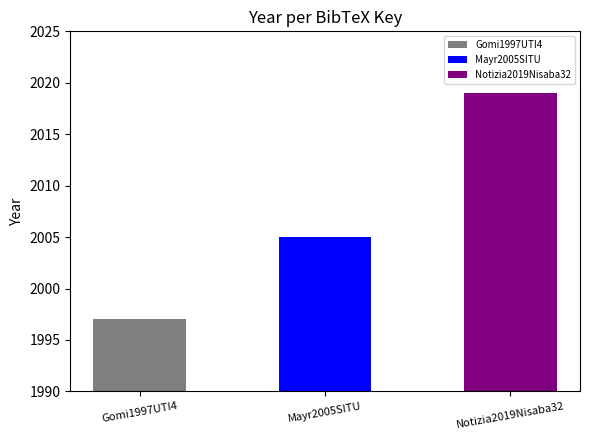

What is the average value?

2007